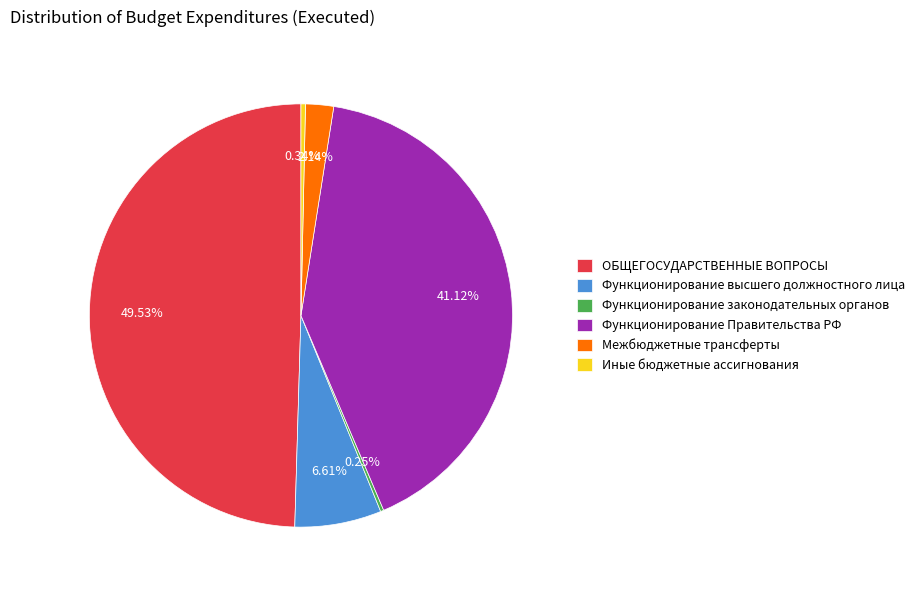

Which category has the biggest portion of the pie?

ОБЩЕГОСУДАРСТВЕННЫЕ ВОПРОСЫ